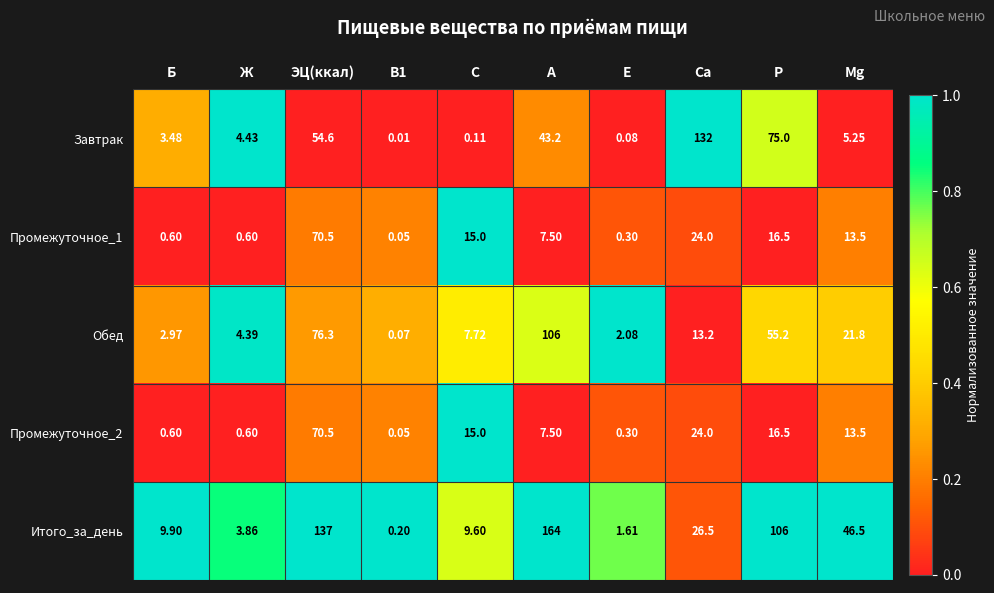

Is the value of Промежуточное_2 at B1 greater than the value of Итого_за_день at C?

No